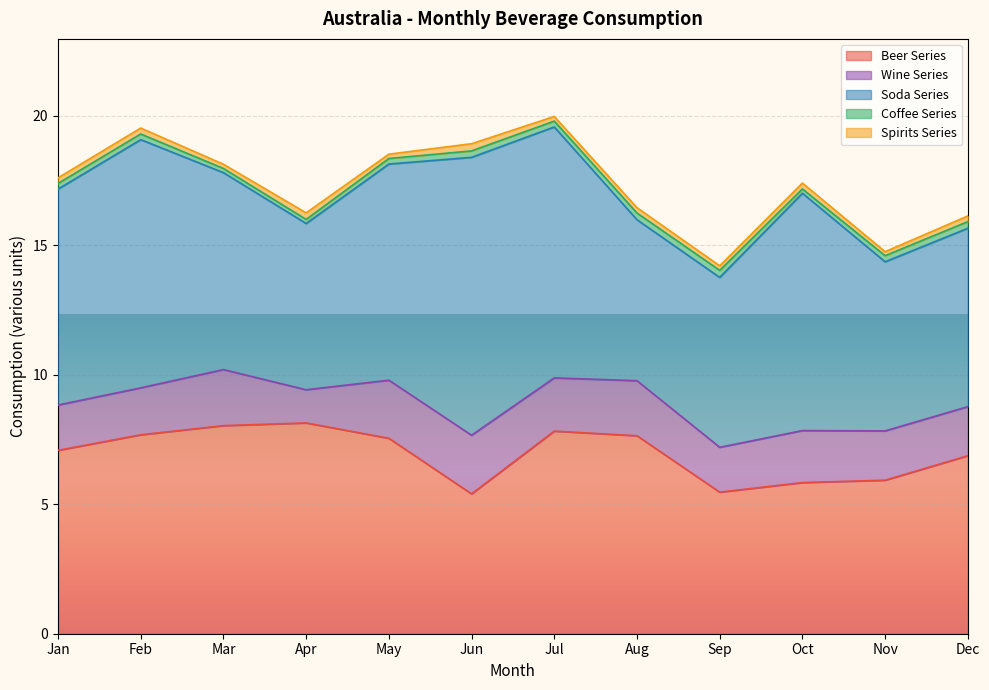

Rank the series at Jun from highest to lowest value.

Soda Series, Beer Series, Wine Series, Spirits Series, Coffee Series